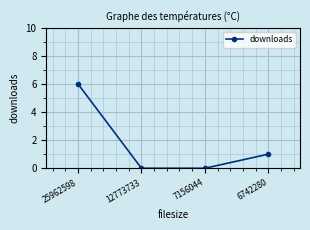

How many distinct data groups are displayed?

1